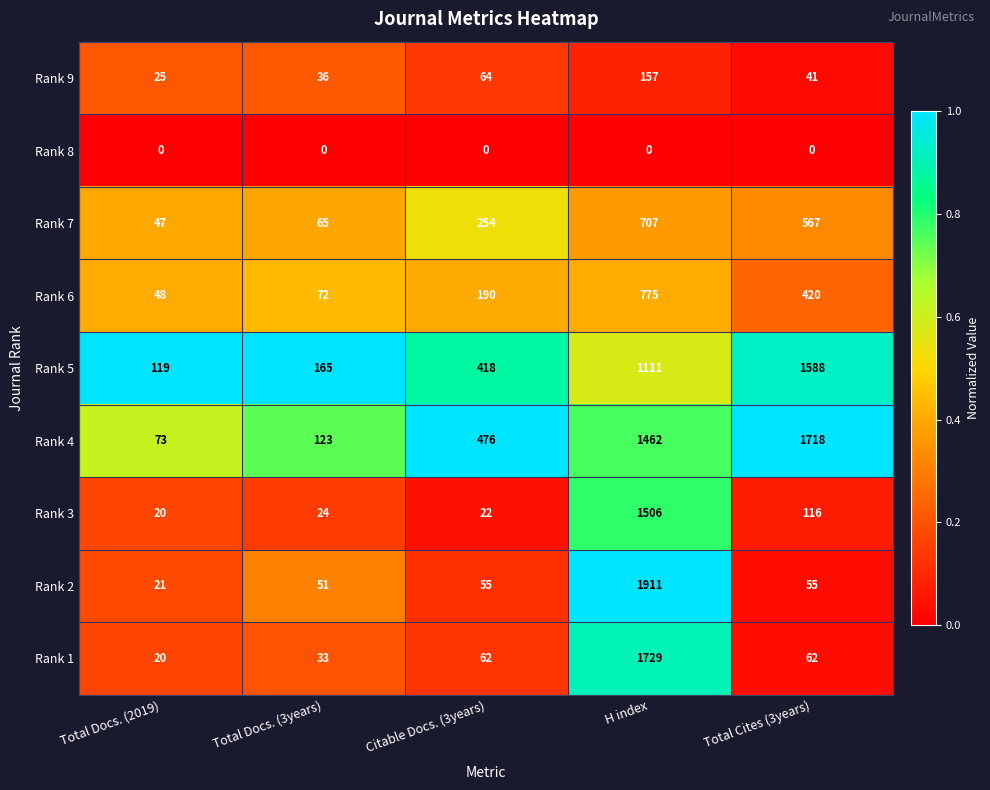

What is the sum of all Rank 6 values?

1505